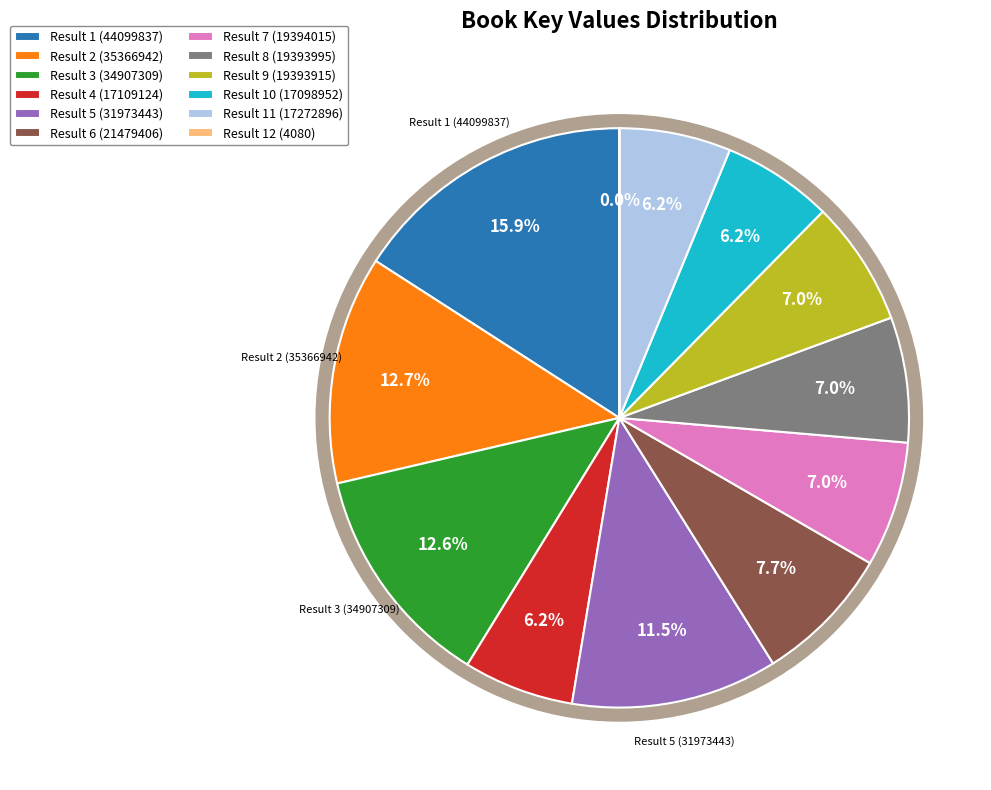

Does any single category account for the majority?

No